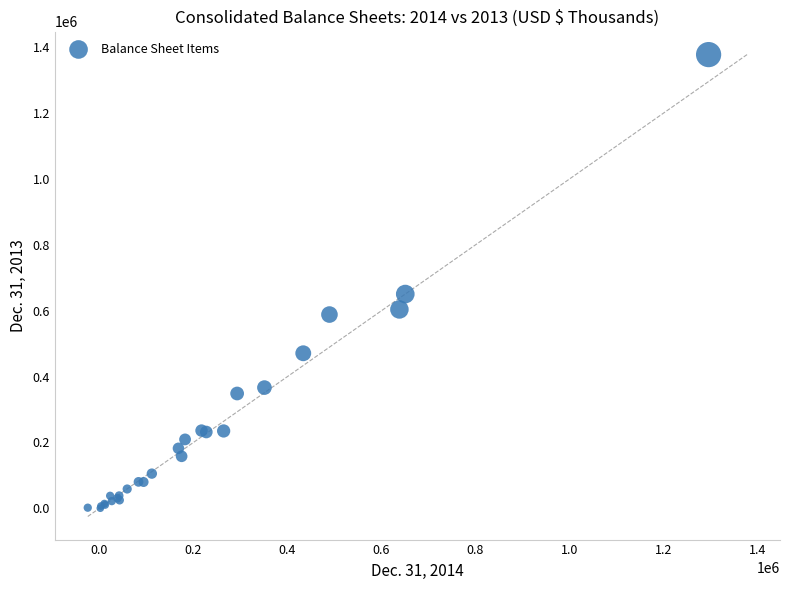

What Y value in the scatter plot is closest to 688950?

650497